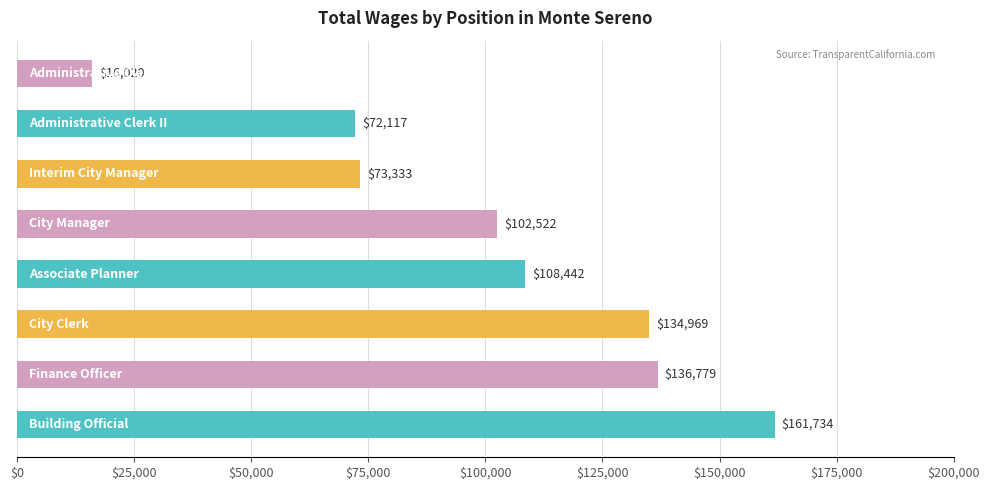

Reading bottom to top, transcribe all the data shown in this chart.

161734	136779	134969	108442	102522	73333	72117	16020